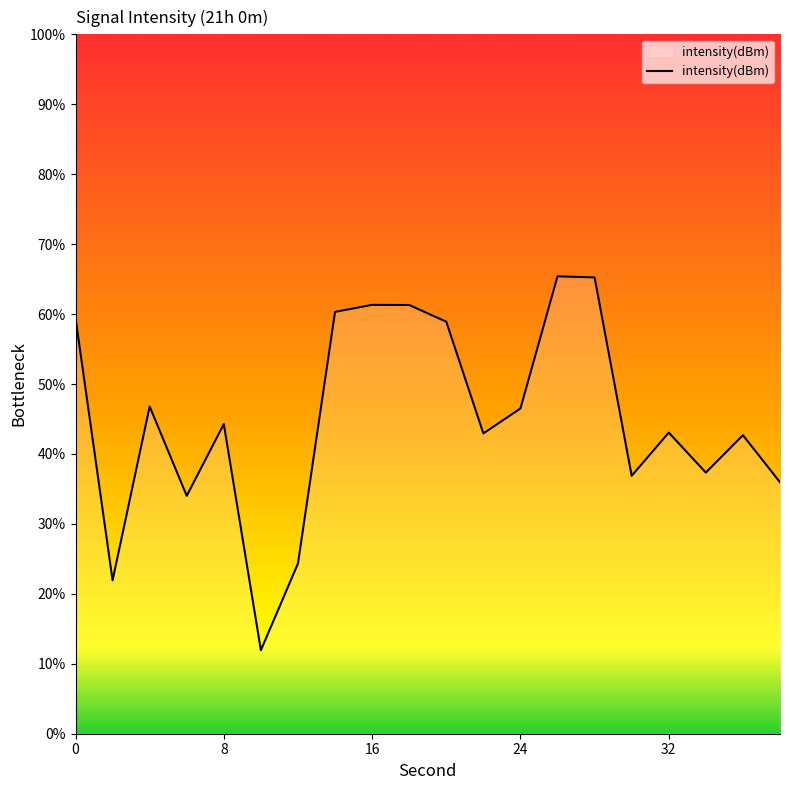

What is the smallest value displayed?

11.9